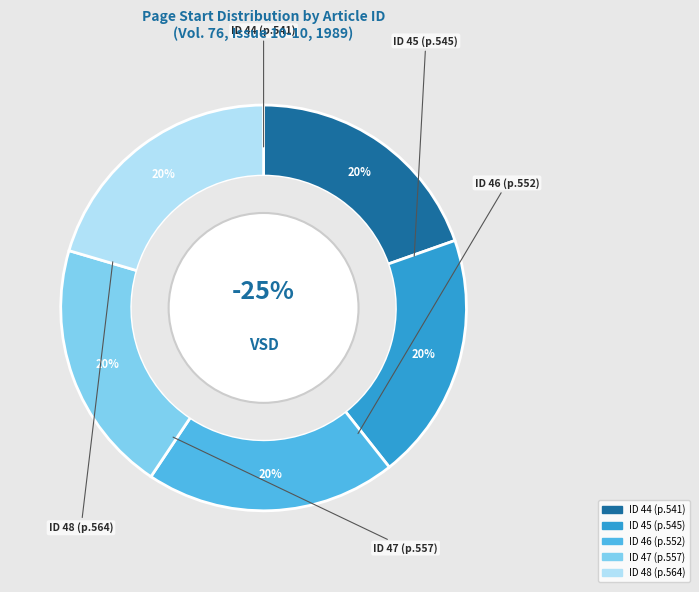

What percentage is the 45 slice, to the nearest percent?

20%